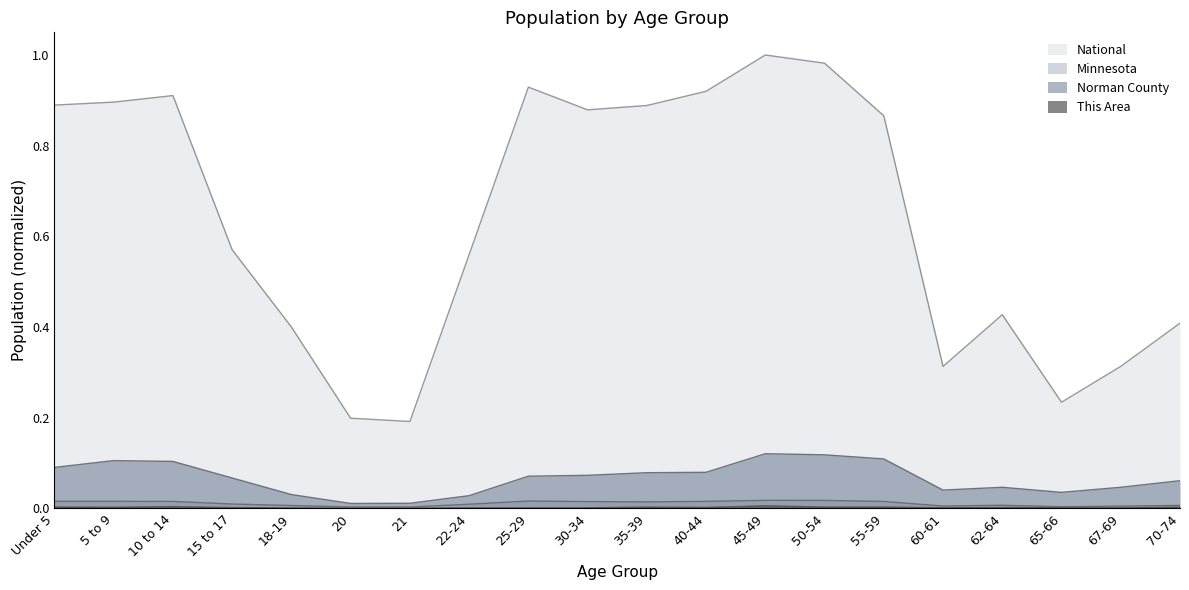

True or false: This Area has a value of 0.0 at 40-44.

True